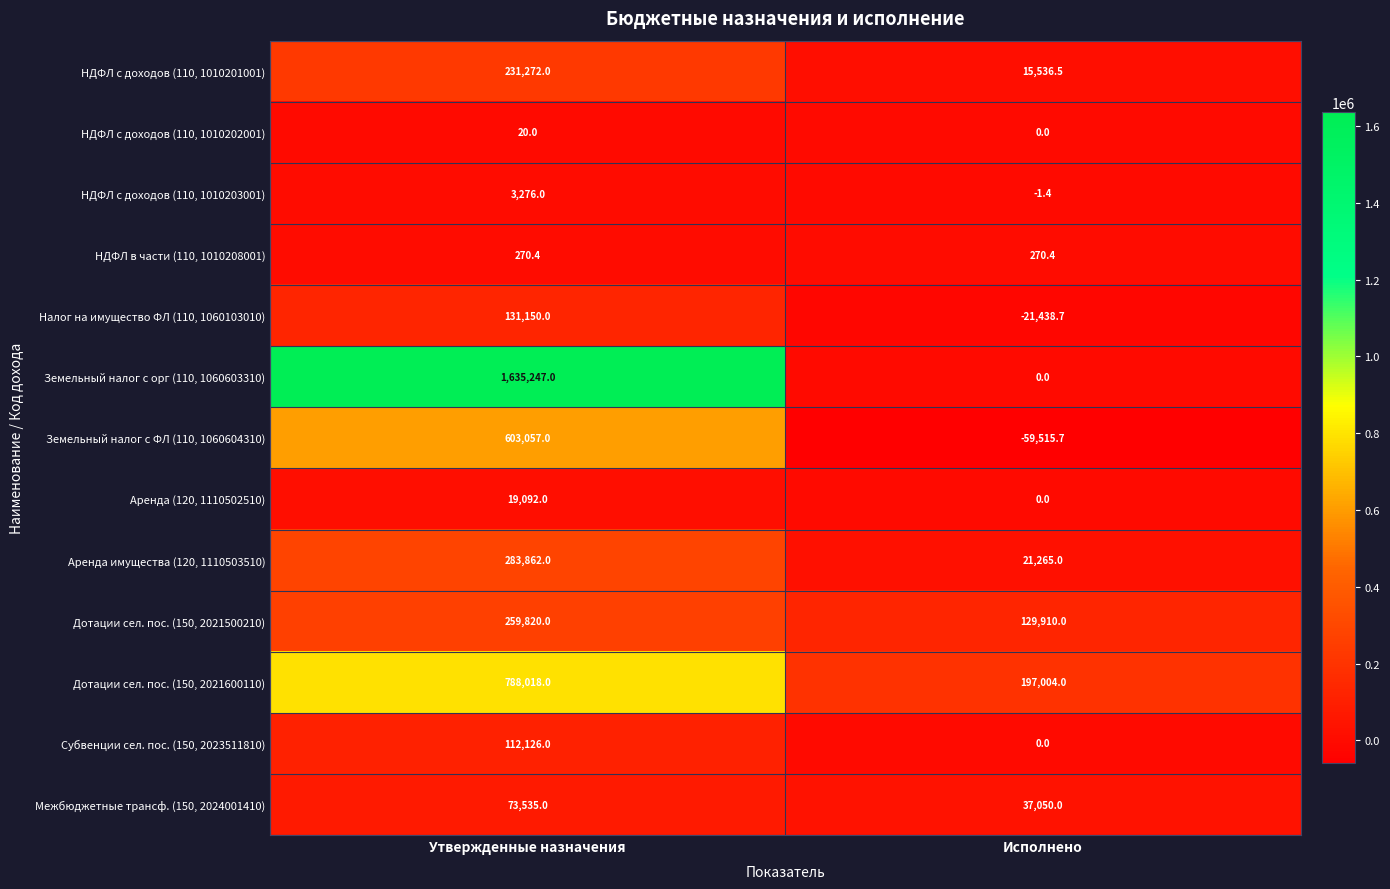

At which label is Земельный налог с ФЛ (110, 1060604310) closest to 271770?

Исполнено